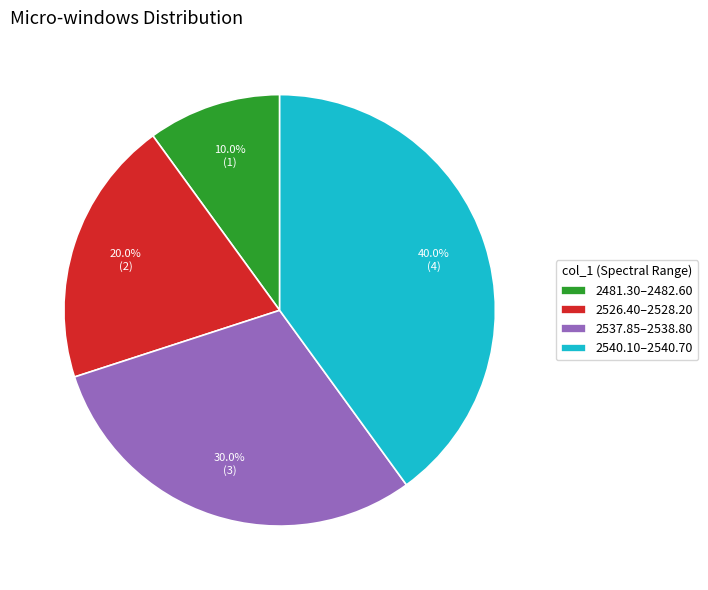

To the nearest percent, what is the average slice percentage?

25%